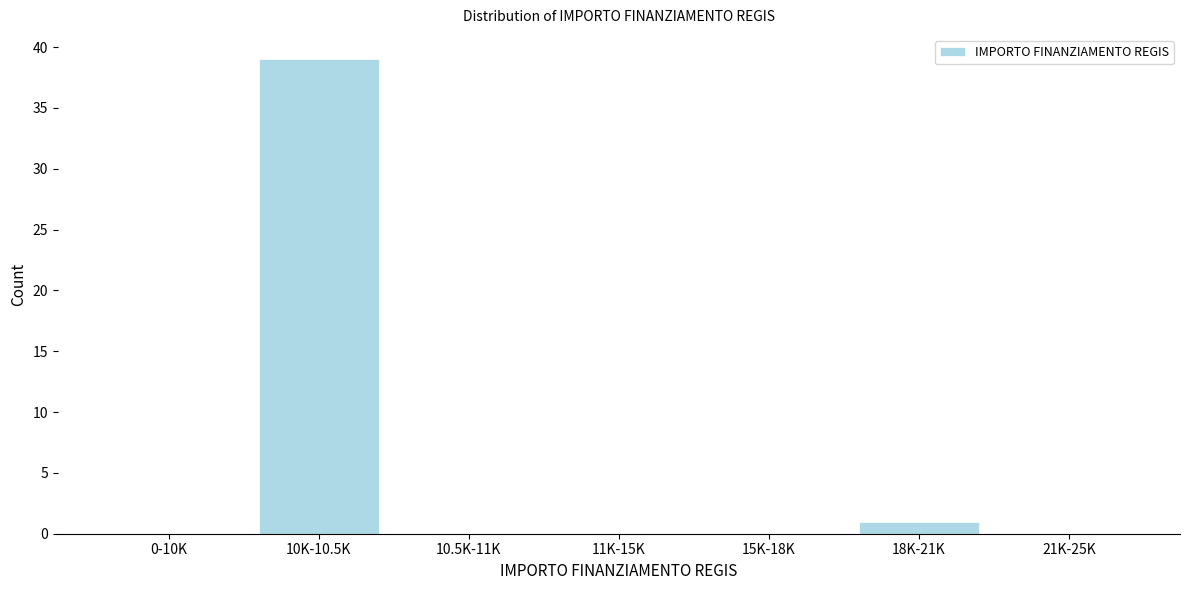

Reading left to right, what are all the values shown in this chart?

0-10K=0	10K-10.5K=39	10.5K-11K=0	11K-15K=0	15K-18K=0	18K-21K=1	21K-25K=0